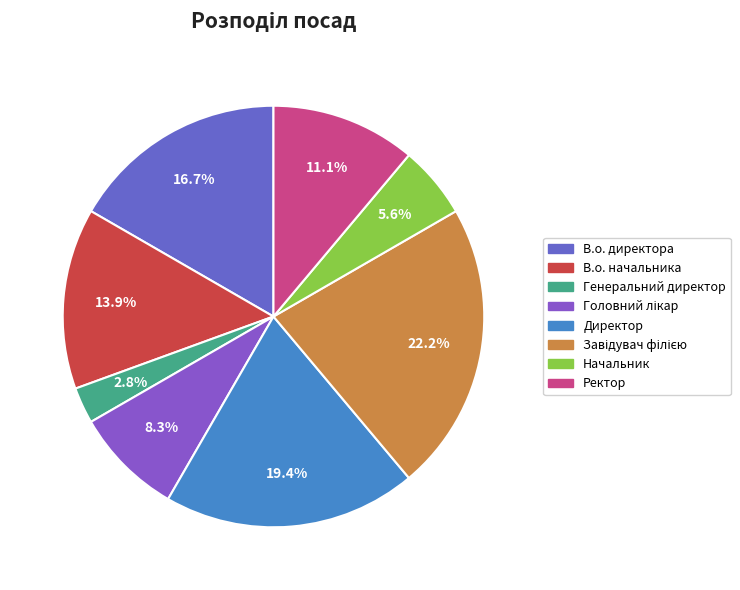

What is the largest slice in the pie chart?

Завідувач філією